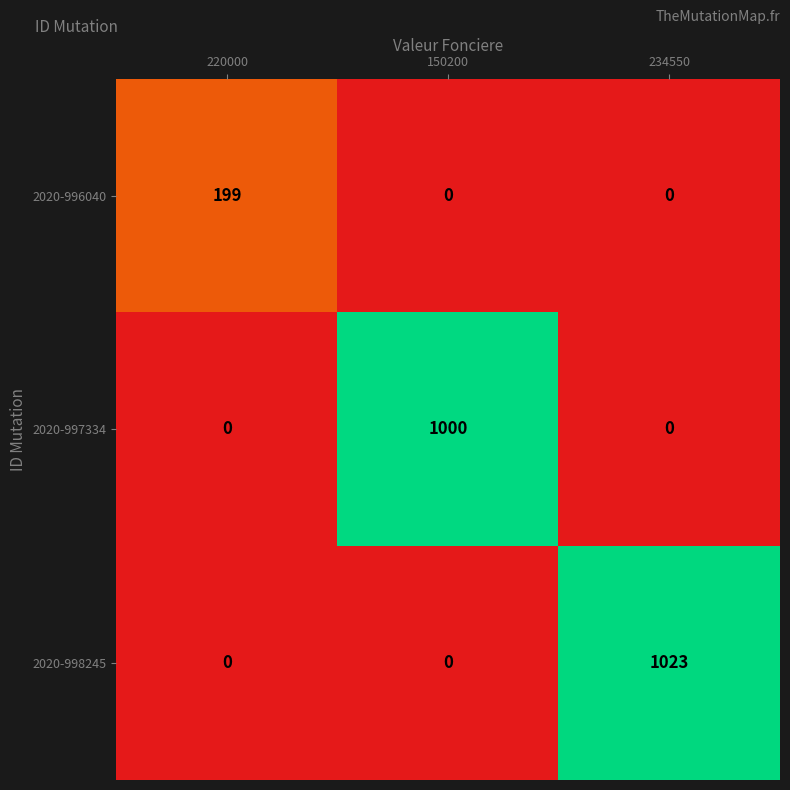

True or false: 2020-996040 has a value of 199 at 220000.

True